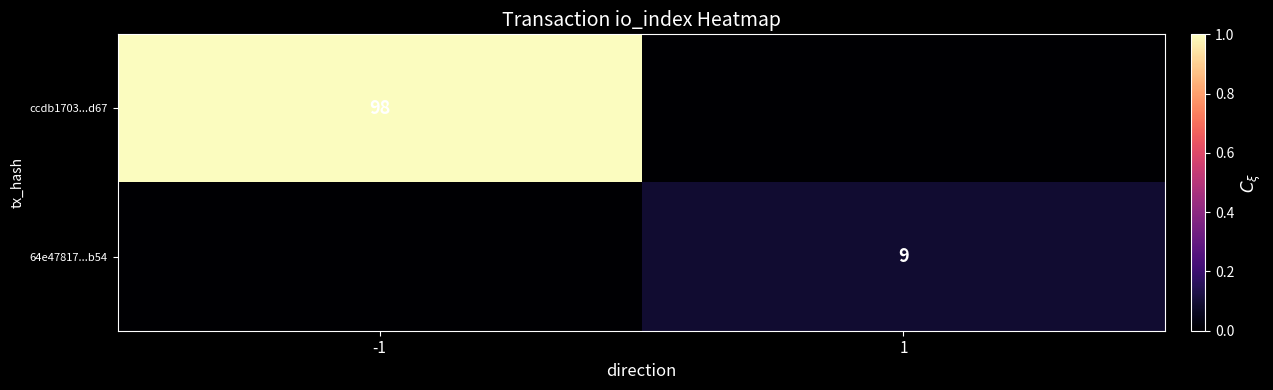

Is it true that 64e47817...b54 equals 9 at 1?

True